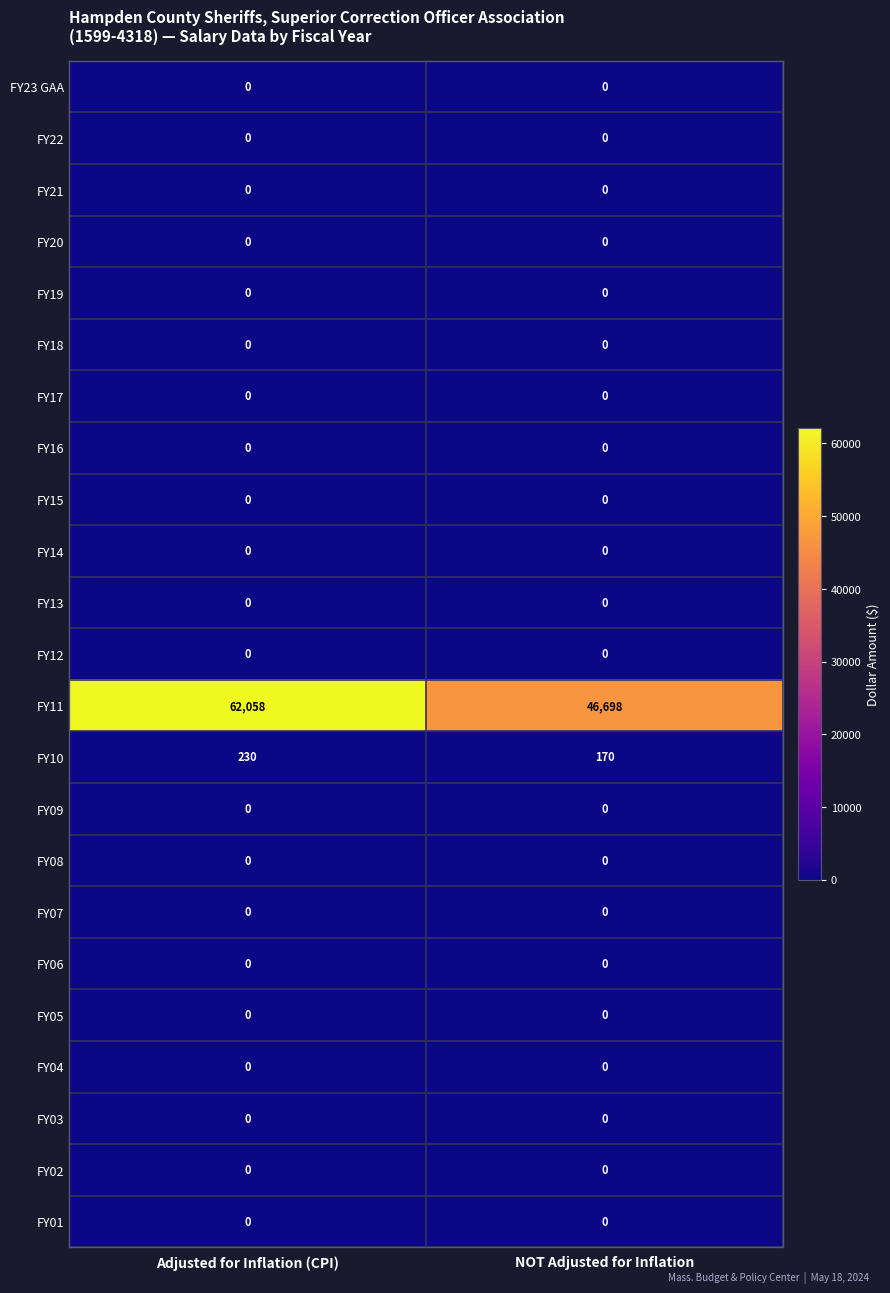

How many distinct data groups are displayed?

23